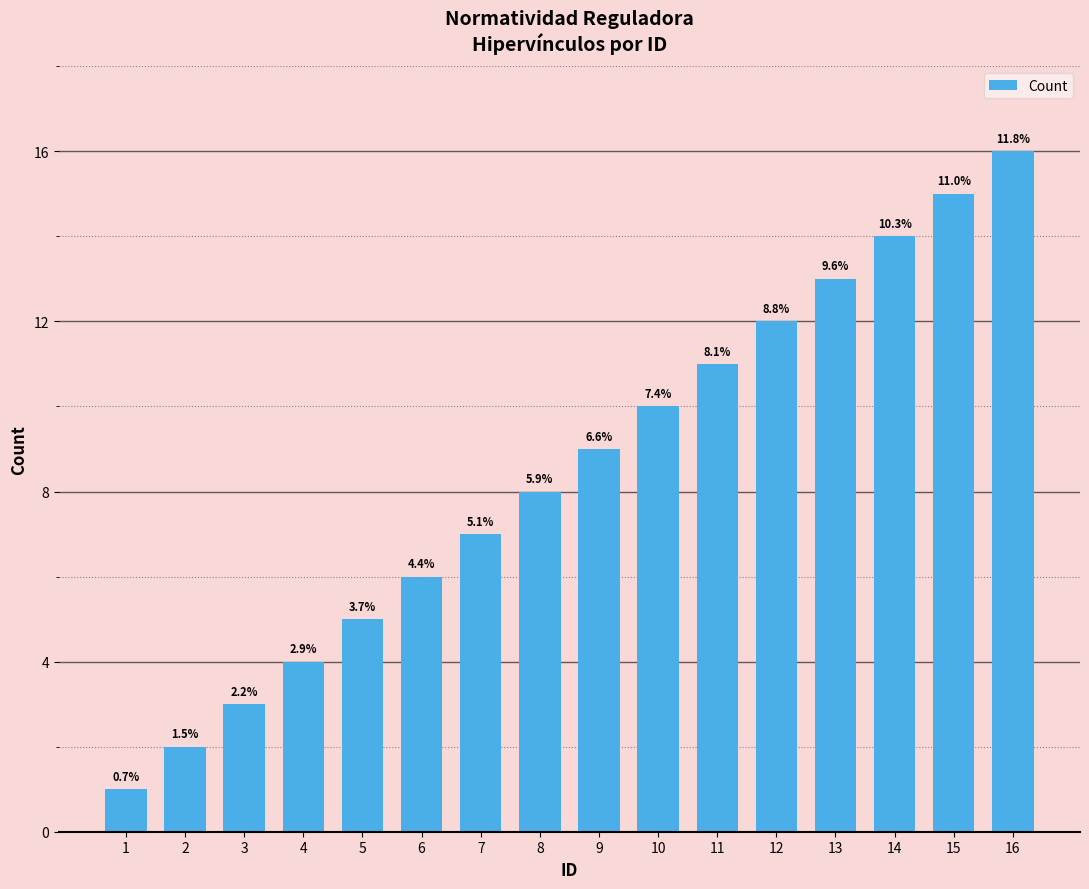

Are the bars horizontal?

No